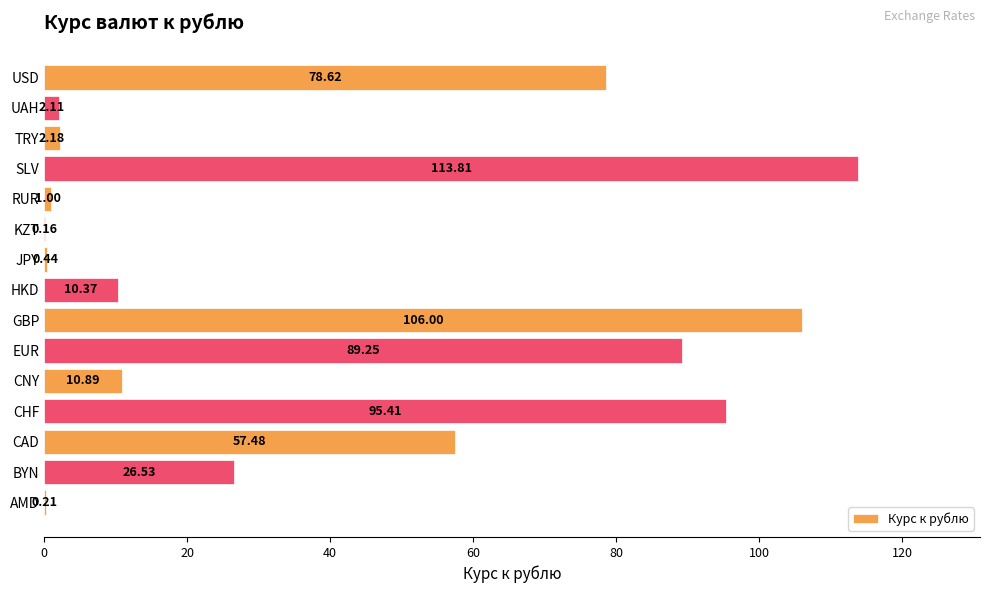

Which category has the highest value across all series?

SLV